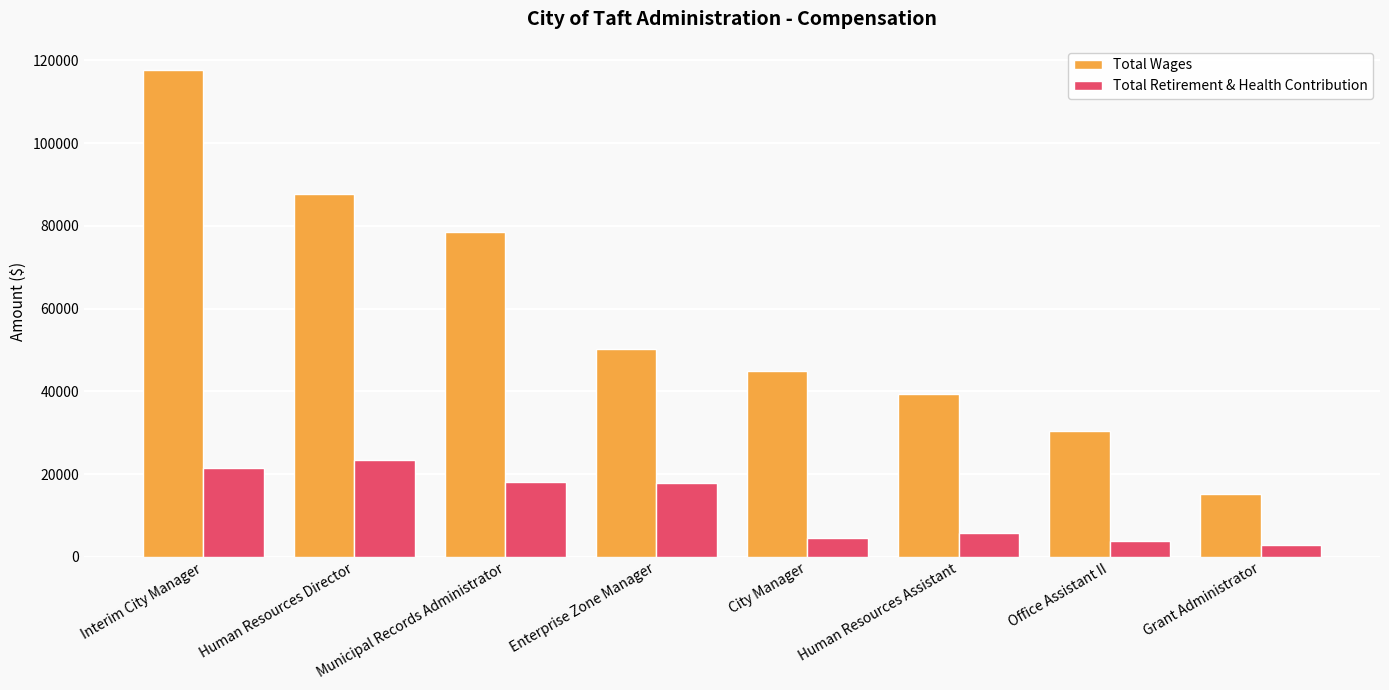

Is it true that Total Wages equals 72316 at City Manager?

False